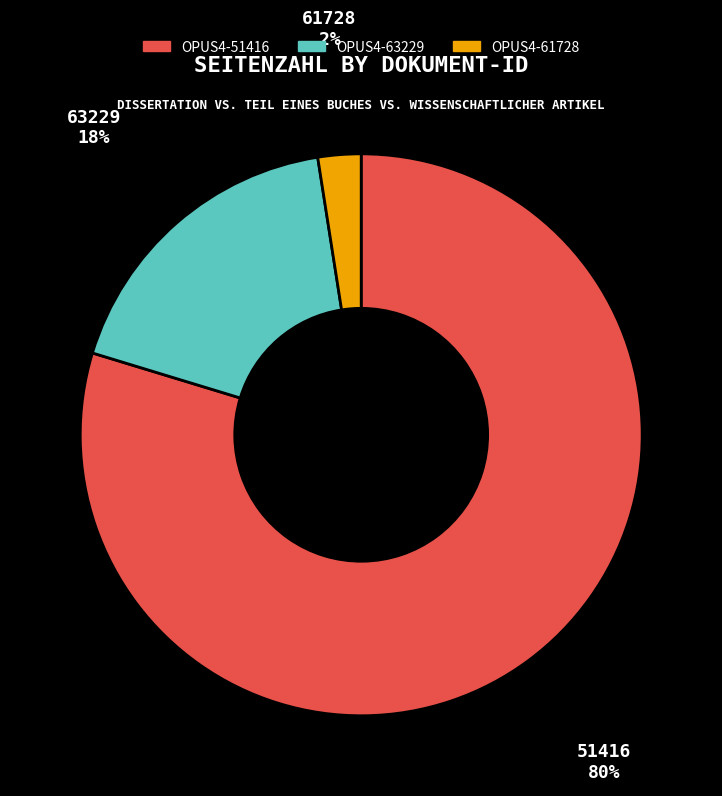

What is the smallest slice in the pie chart?

OPUS4-61728